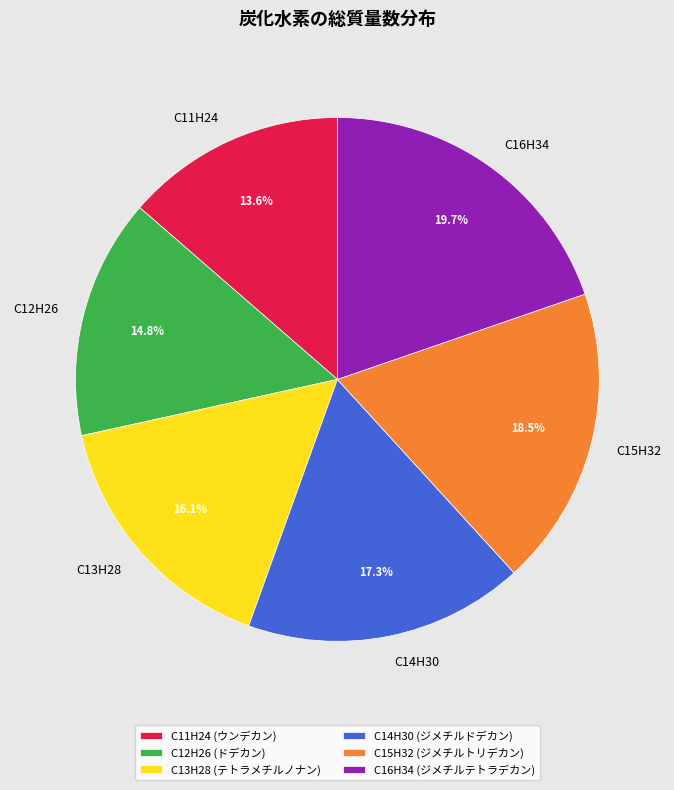

To the nearest percent, what is the average slice percentage?

17%